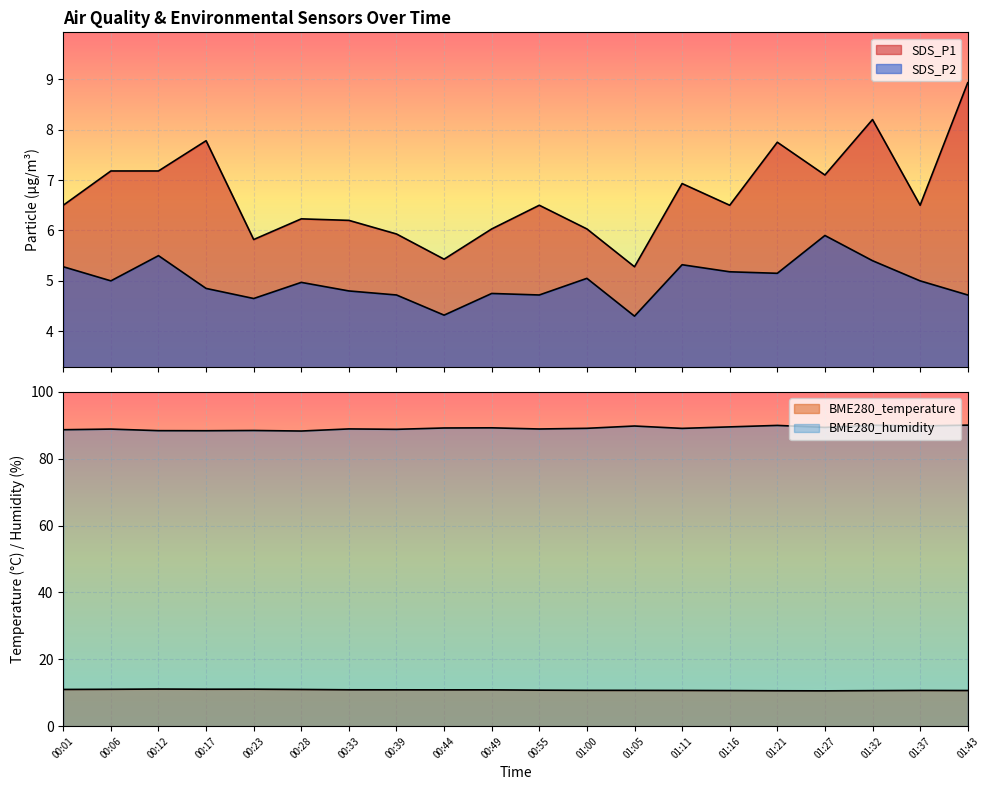

How many interior local valleys does the BME280_humidity series have?

7